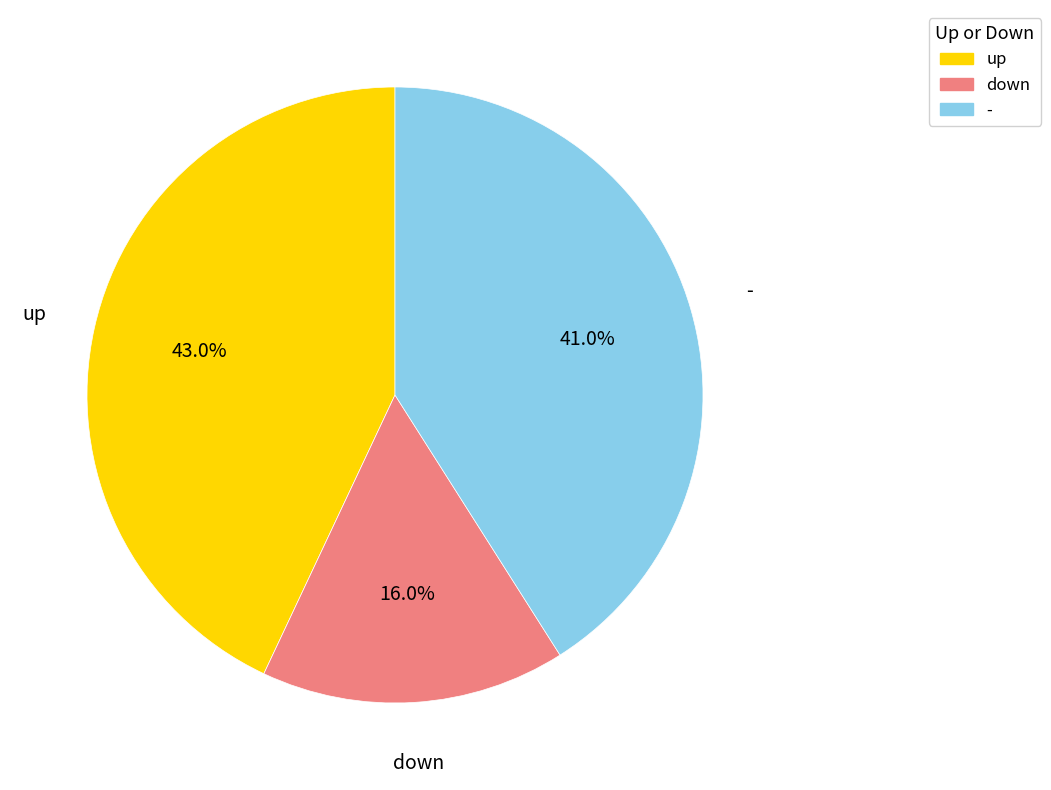

The down slice represents 16% of the pie. True or false?

True